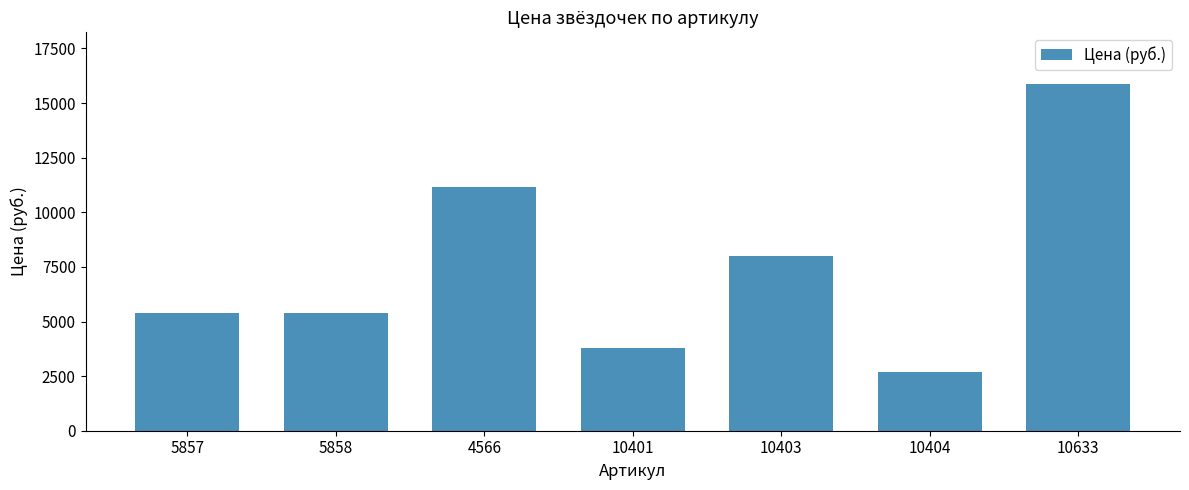

What is the change in value from 5858 to 4566?

+5750